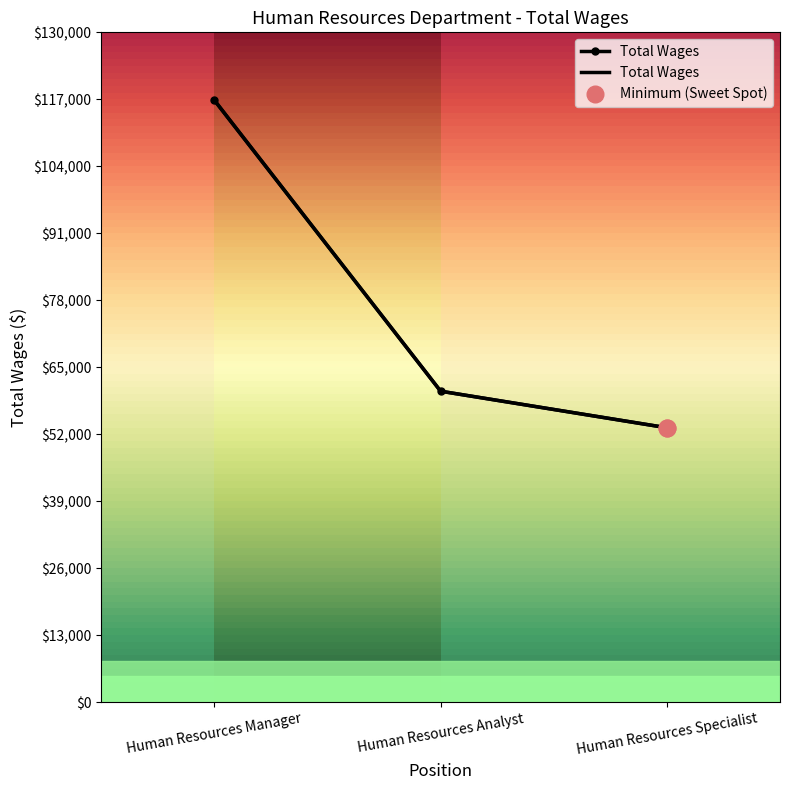

How many values exceed 60345?

1